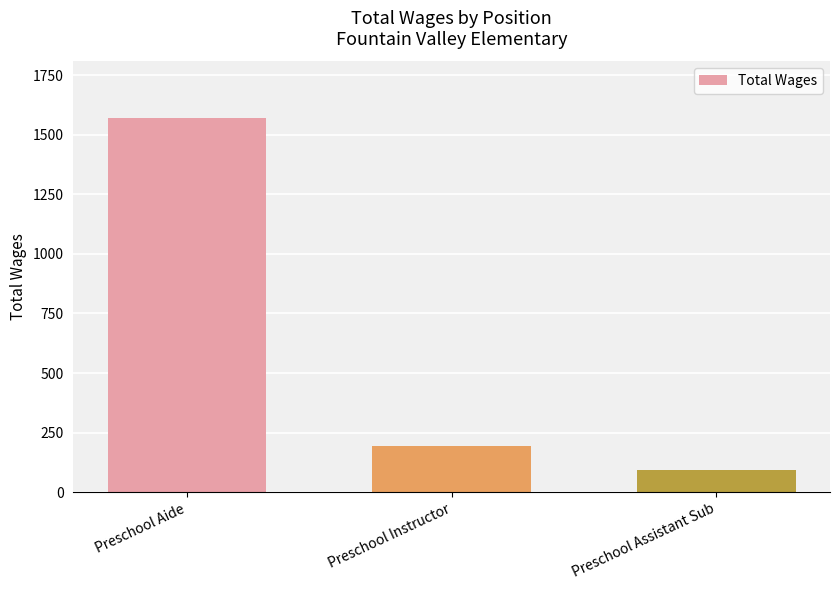

What is the label of the 2nd bar from the right?

Preschool Instructor